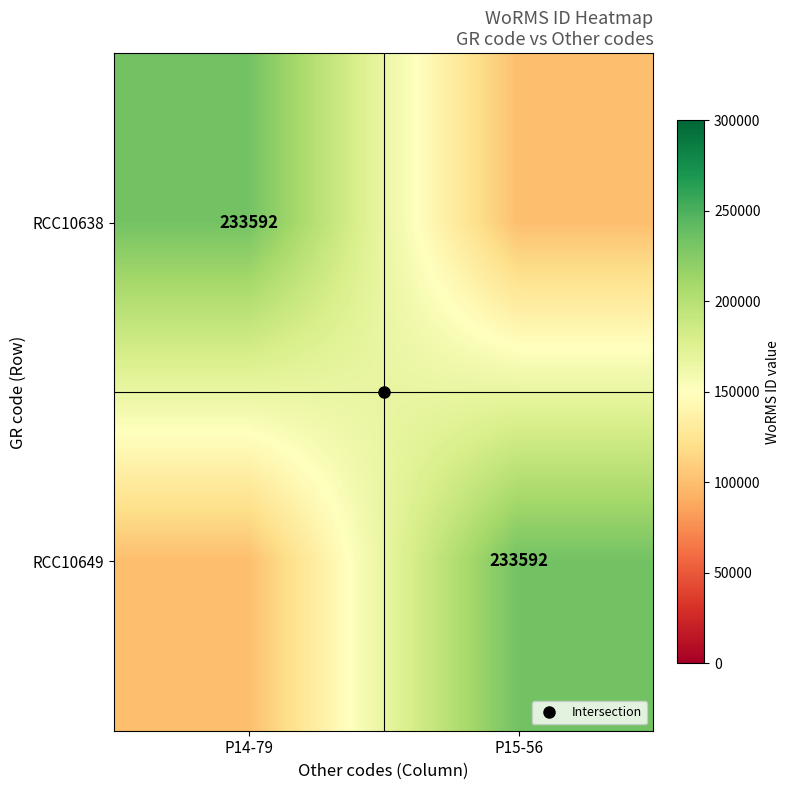

How many categories are shown in the chart?

2